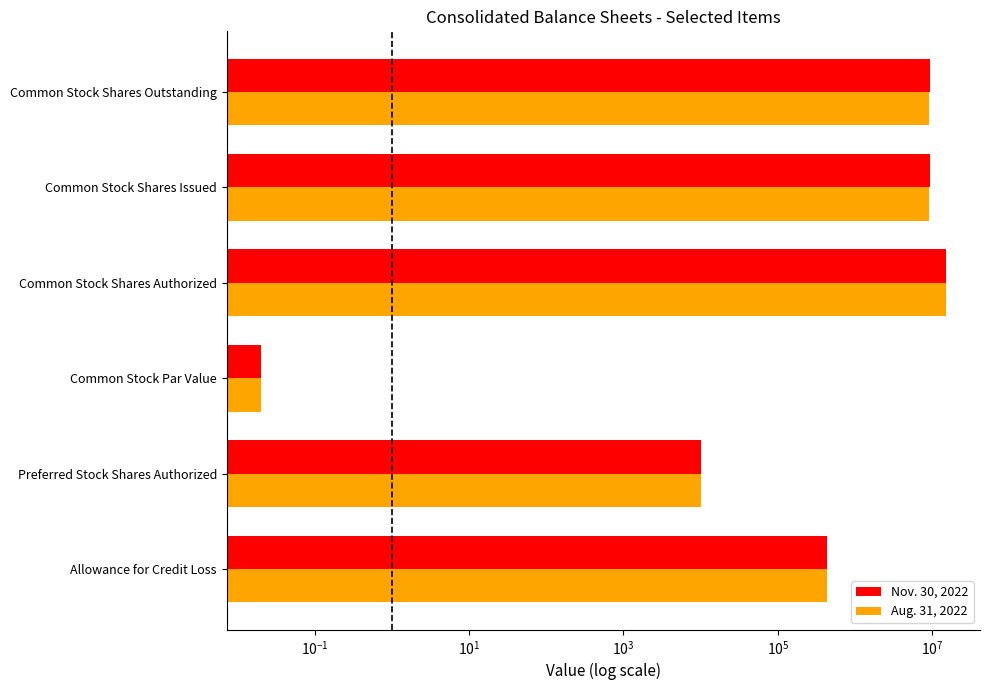

Which series has the largest total across all categories?

Nov. 30, 2022